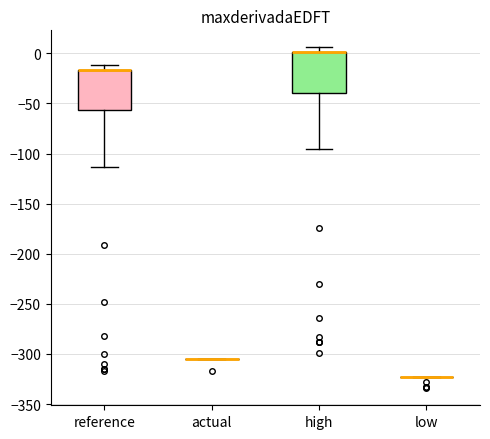

Reading left to right, transcribe this box plot: for each box, give where its median line is, the range the box spans, and where its two whiskers end, as read against the y-axis. The values are not printed on the chart, so give them approximately, as read against the axis.

reference: median -15 (drawn on the box's upper edge), box -55 to -15, whiskers -115 to -10
actual: box collapsed to a line at -305, whiskers -305 to -305
high: median 0 (drawn on the box's upper edge), box -40 to 0, whiskers -95 to 5
low: box collapsed to a line at -325, whiskers -325 to -325